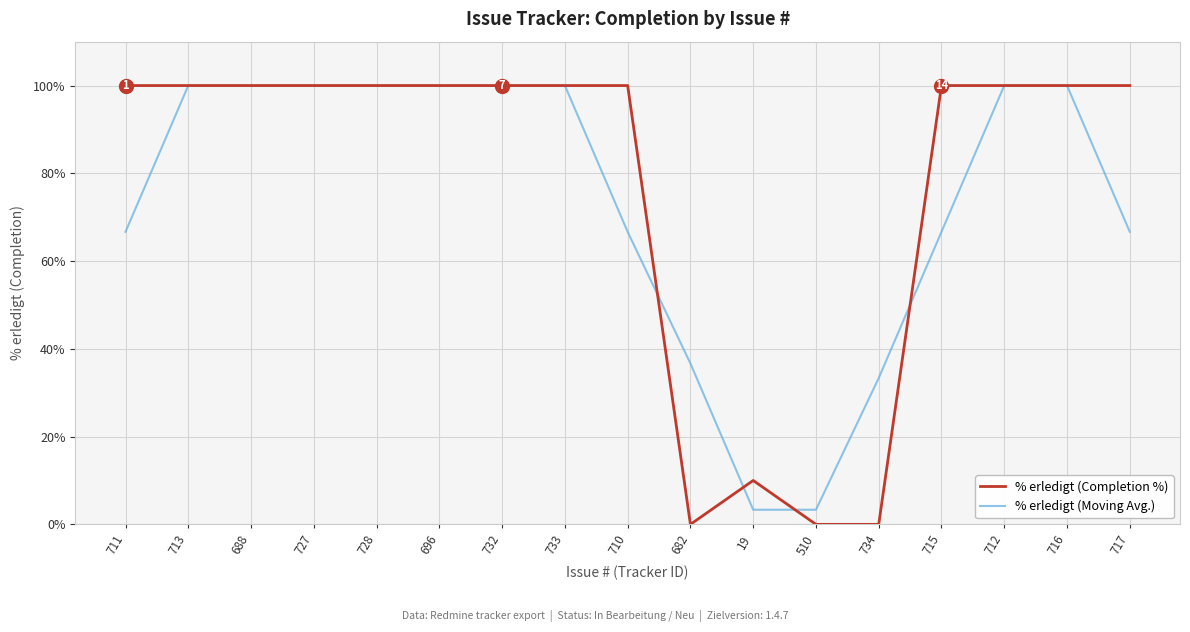

What is the total value across all series at 711?

166.7